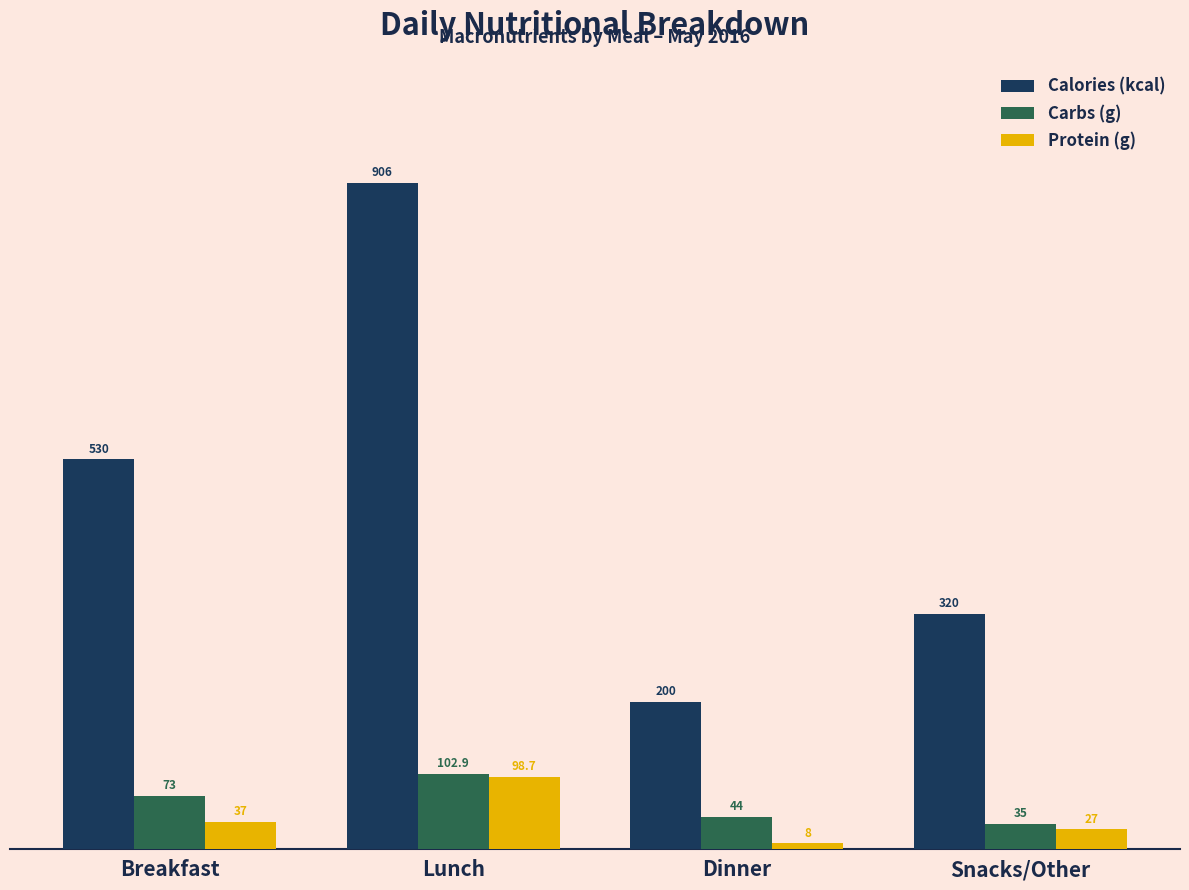

What is the difference between the Carbs (g) values at Dinner and Breakfast?

29.0